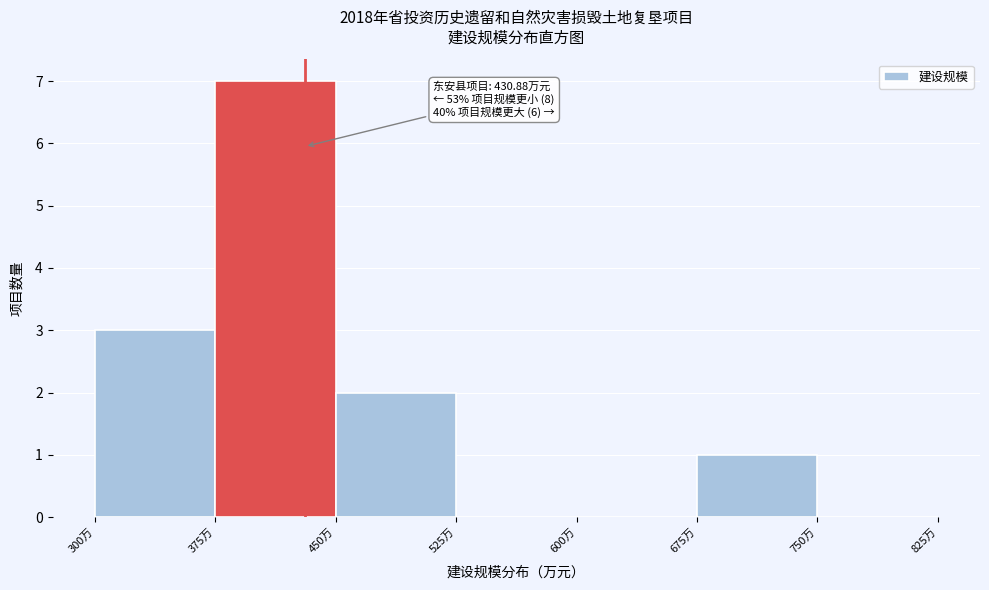

Over which range of the x-axis is the bar tallest?

375 to 450